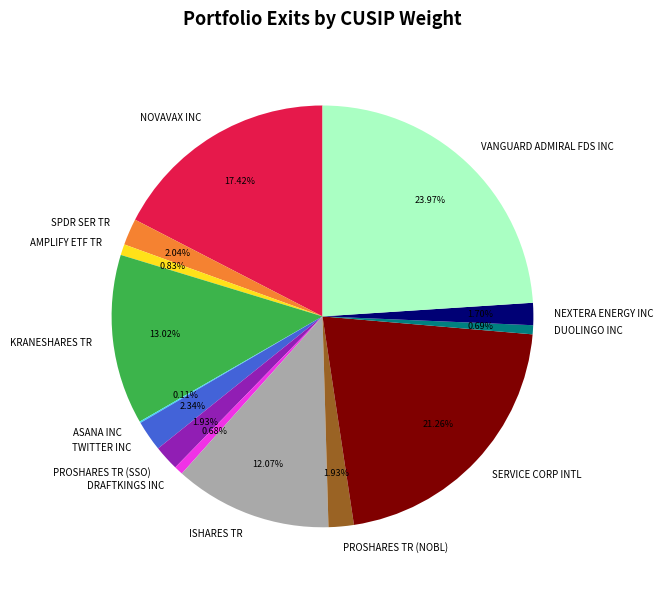

Which category has the biggest portion of the pie?

VANGUARD ADMIRAL FDS INC